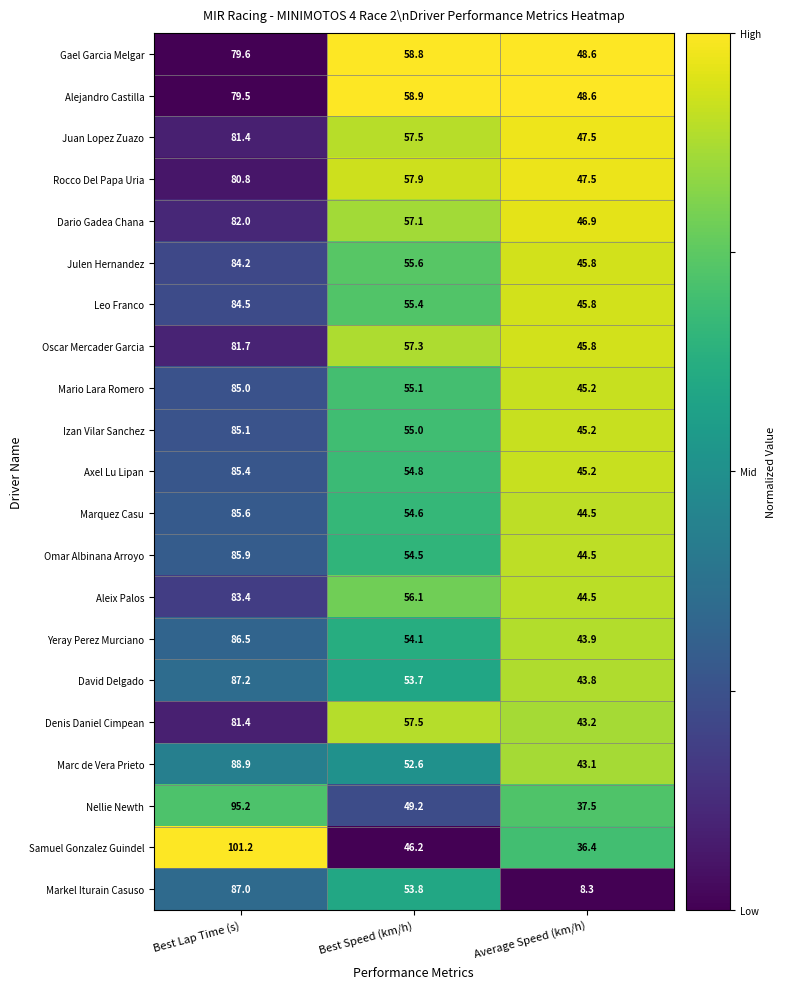

What is the total value across all series at Best Lap Time (s)?

1791.5